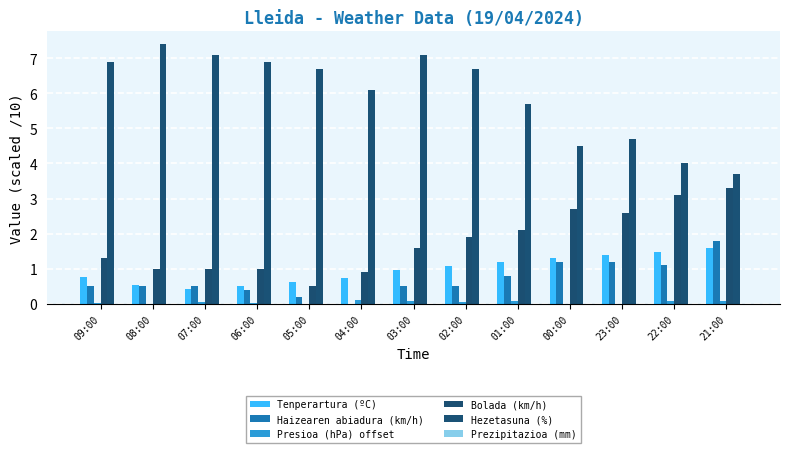

True or false: Tenperartura (ºC) has a value of 0.7 at 04:00.

True